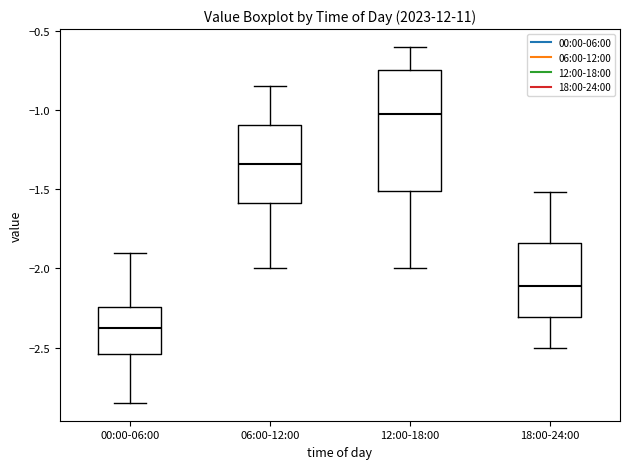

Reading left to right, read every box against the y-axis: the position of its median line, the range the box covers, and the ends of its whiskers. The values are not printed on the chart, so give them approximately, as read against the axis.

00:00-06:00: median -2.35, box -2.55 to -2.25, whiskers -2.85 to -1.90
06:00-12:00: median -1.35, box -1.60 to -1.10, whiskers -2.00 to -0.85
12:00-18:00: median -1.00, box -1.50 to -0.75, whiskers -2.00 to -0.60
18:00-24:00: median -2.10, box -2.30 to -1.85, whiskers -2.50 to -1.50